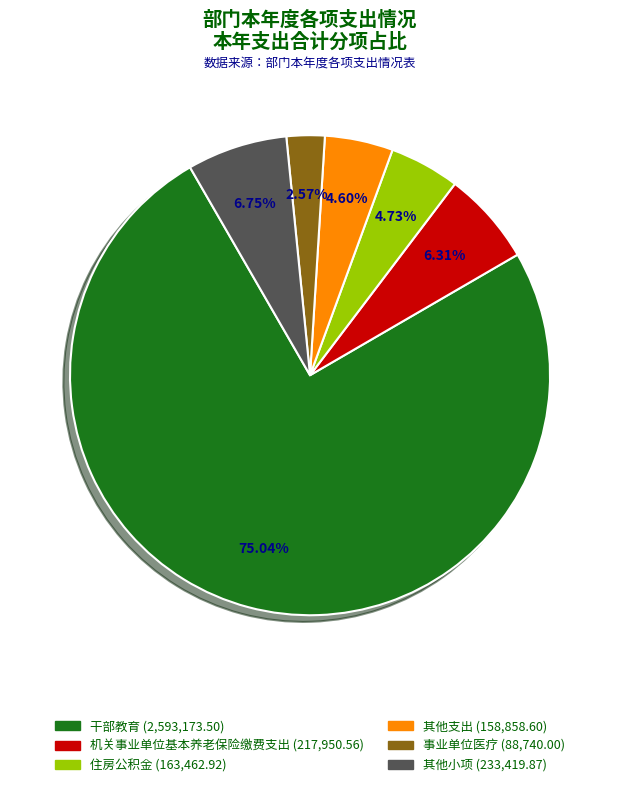

To the nearest percent, what is the difference between the largest and smallest slice percentages?

72%